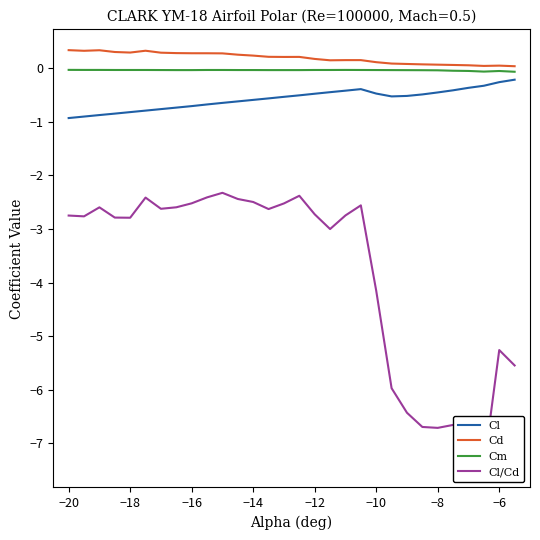

Is this an area chart (filled region under the line)?

No